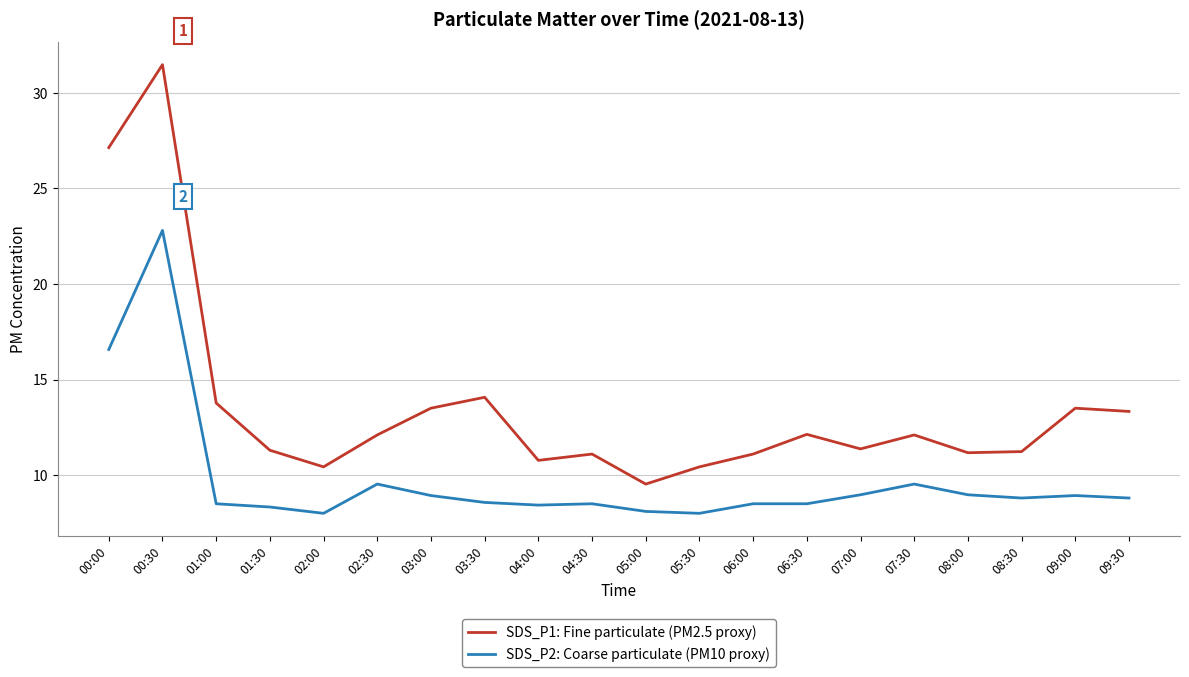

At which label is SDS_P2: Coarse particulate (PM10 proxy) closest to 15?

00:00